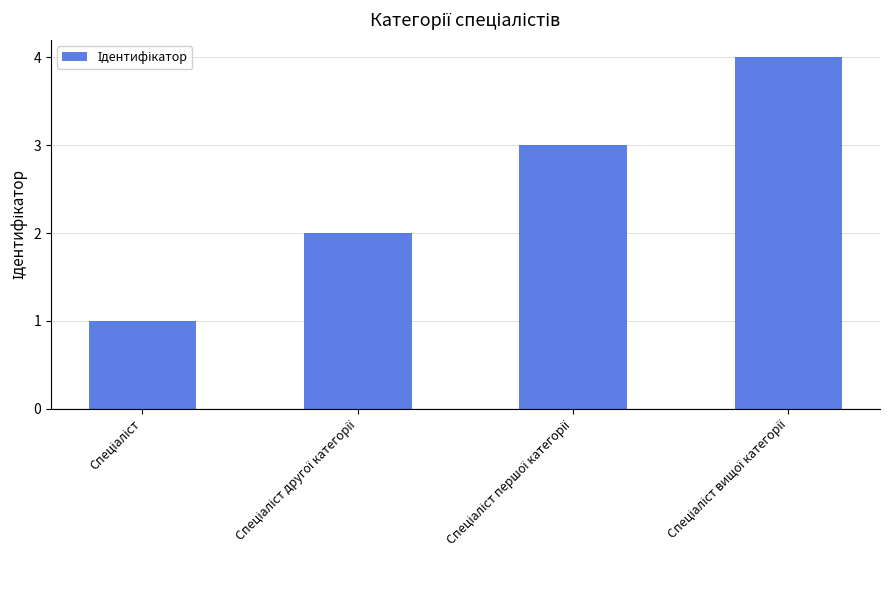

What is the sum of all values?

10